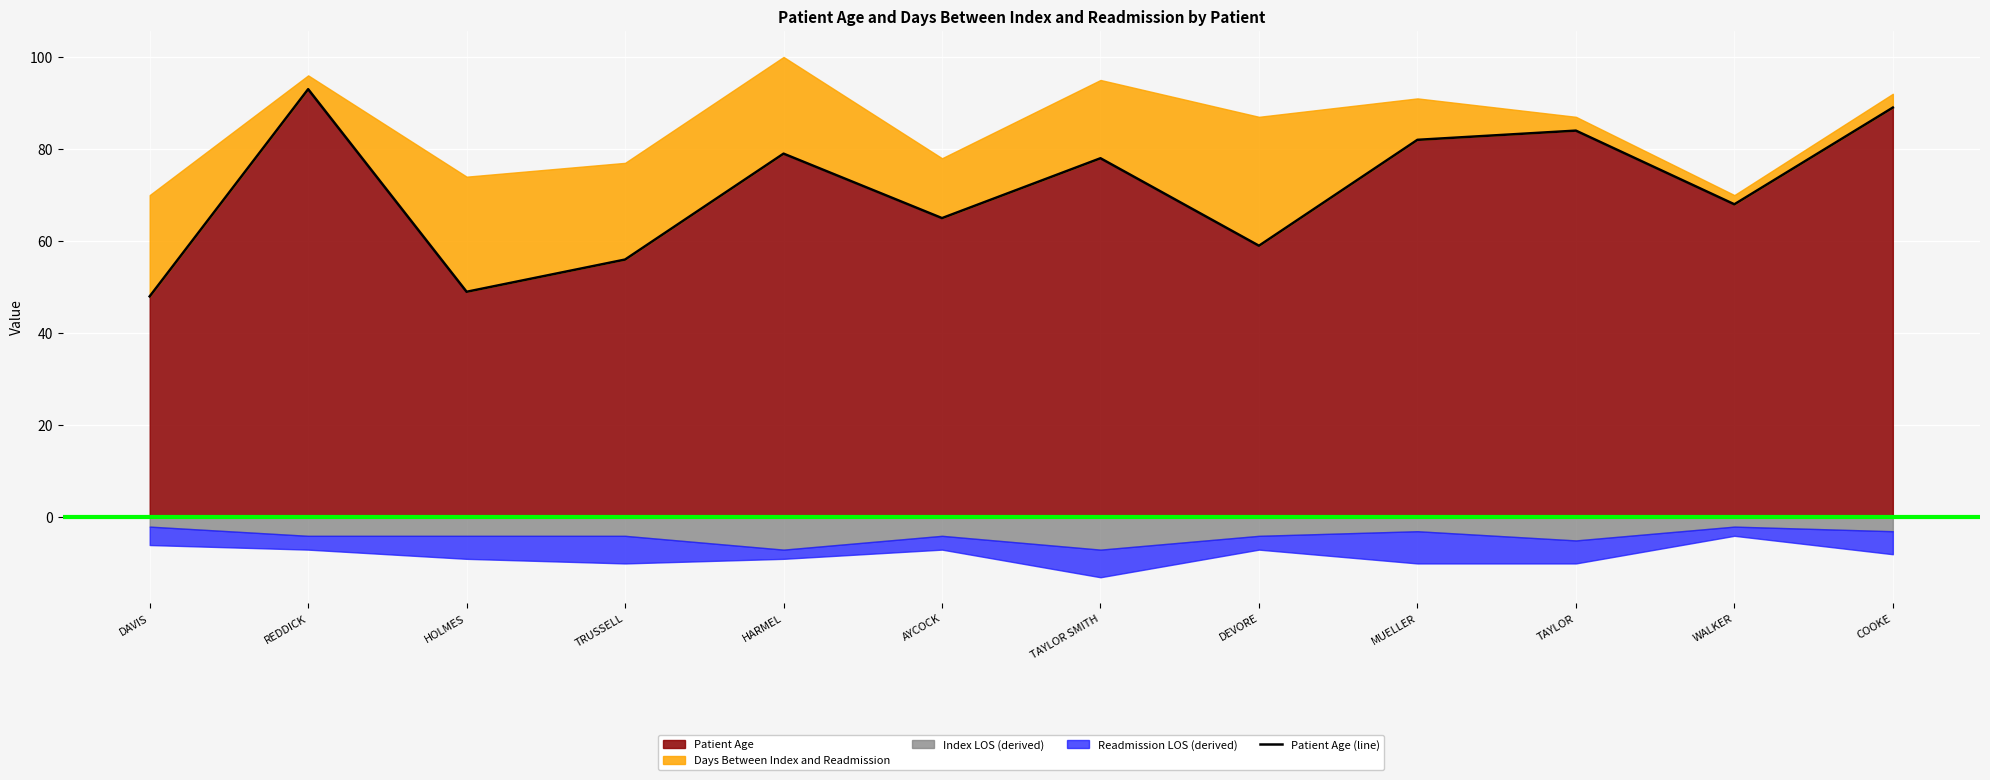

List the labels in order of value, smallest first.

DAVIS, HOLMES, TRUSSELL, DEVORE, AYCOCK, WALKER, TAYLOR SMITH, HARMEL, MUELLER, TAYLOR, COOKE, REDDICK